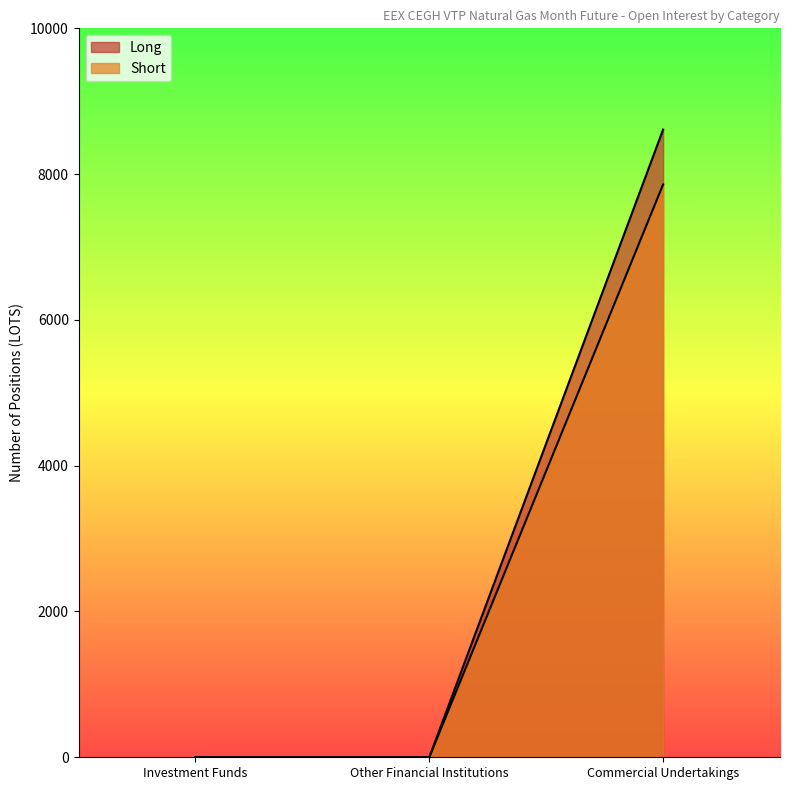

What is the total value across all series at Commercial Undertakings?

16469.3